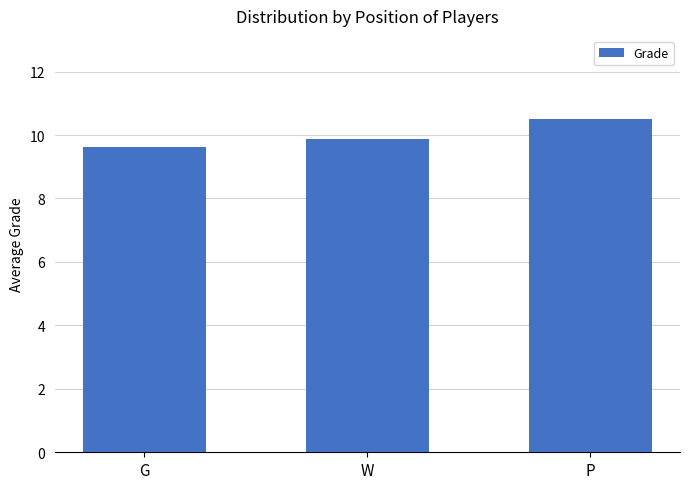

What value does the data have at G?

9.6